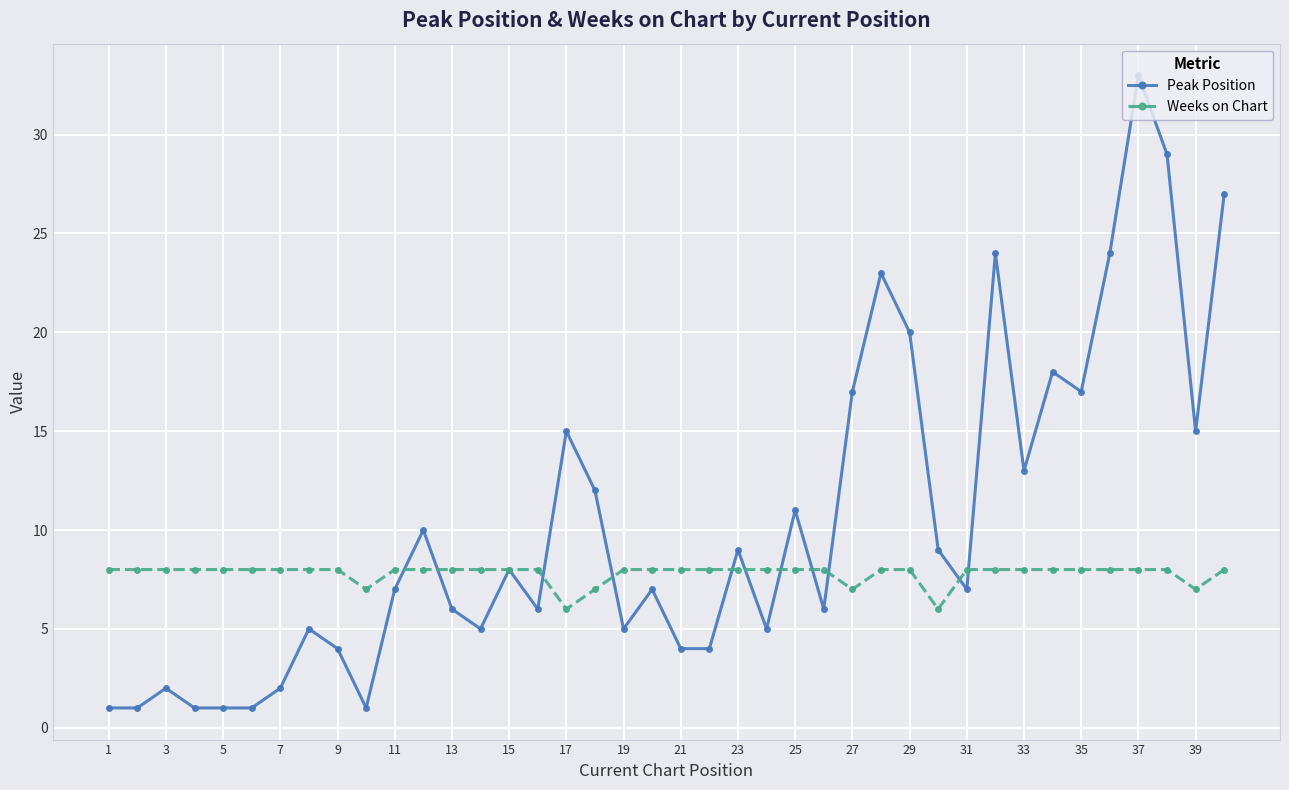

Which series has the widest spread of values?

Peak Position